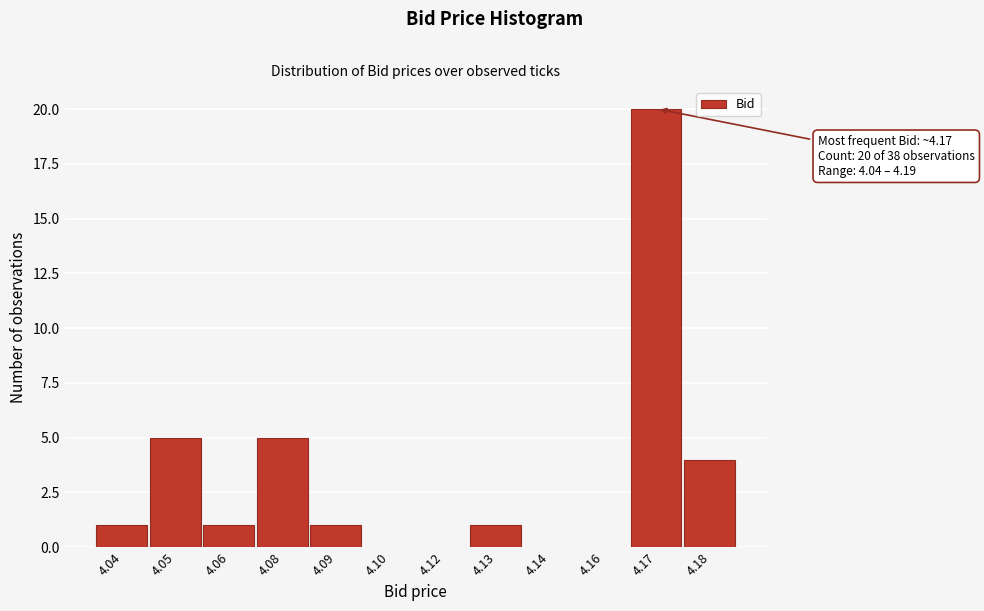

Reading right to left, extract all data points from this chart.

4.18=4	4.17=20	4.16=0	4.14=0	4.13=1	4.12=0	4.10=0	4.09=1	4.08=5	4.06=1	4.05=5	4.04=1